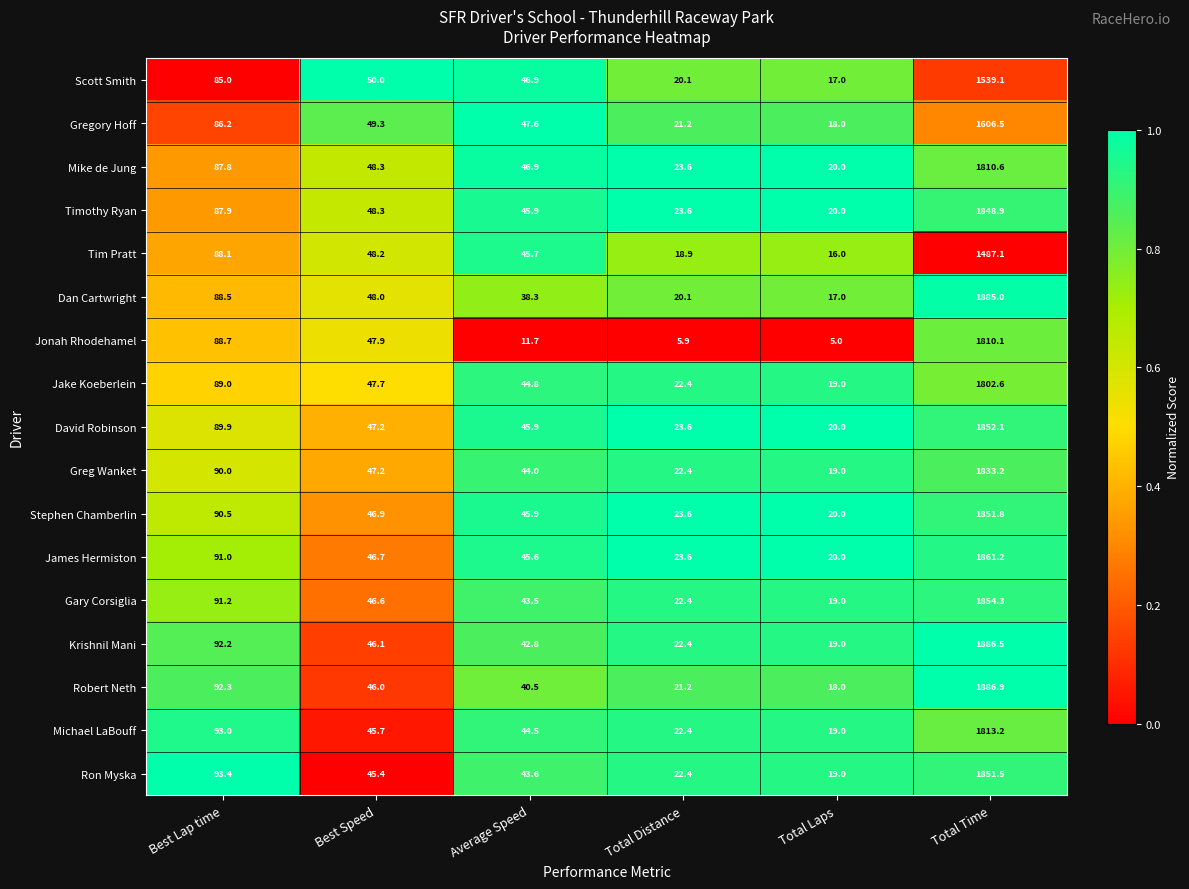

Is it true that Mike de Jung equals 33.5 at Total Laps?

False